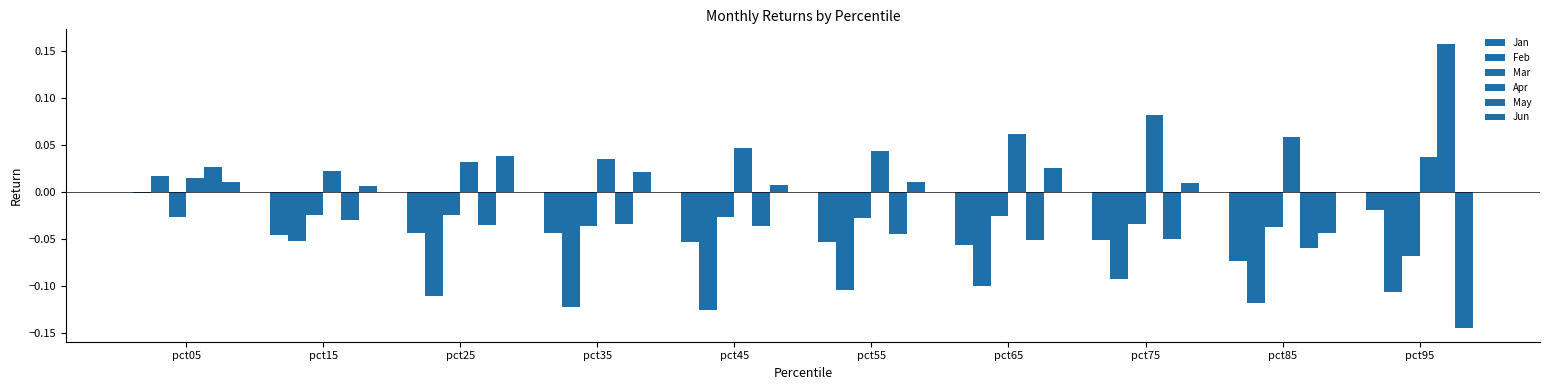

Rank the series by their maximum value, from highest to lowest.

May, Apr, Jun, Feb, Jan, Mar